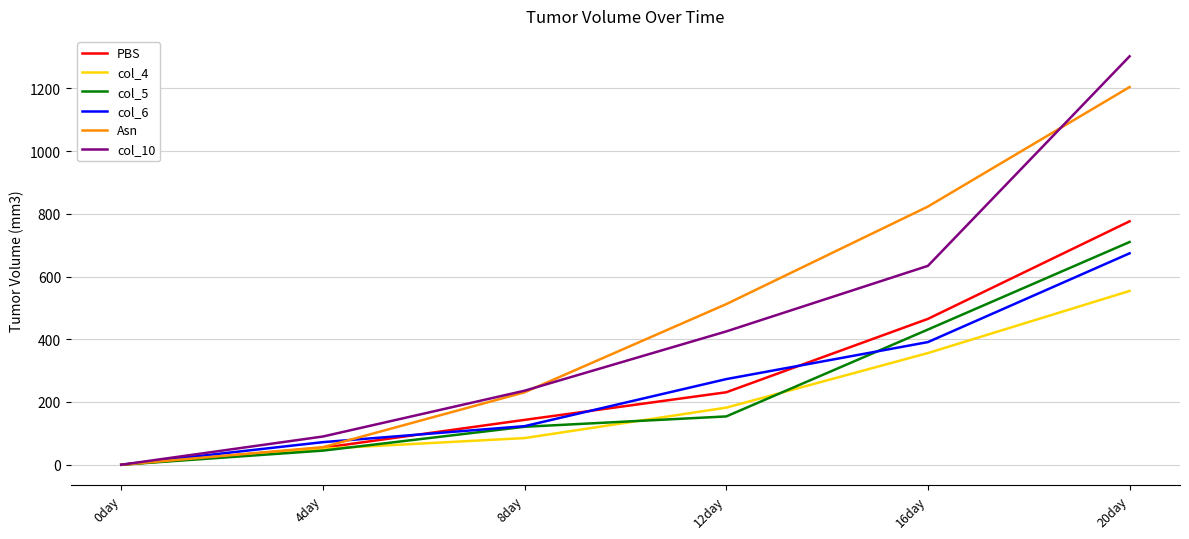

What is the sum of all col_5 values?

1461